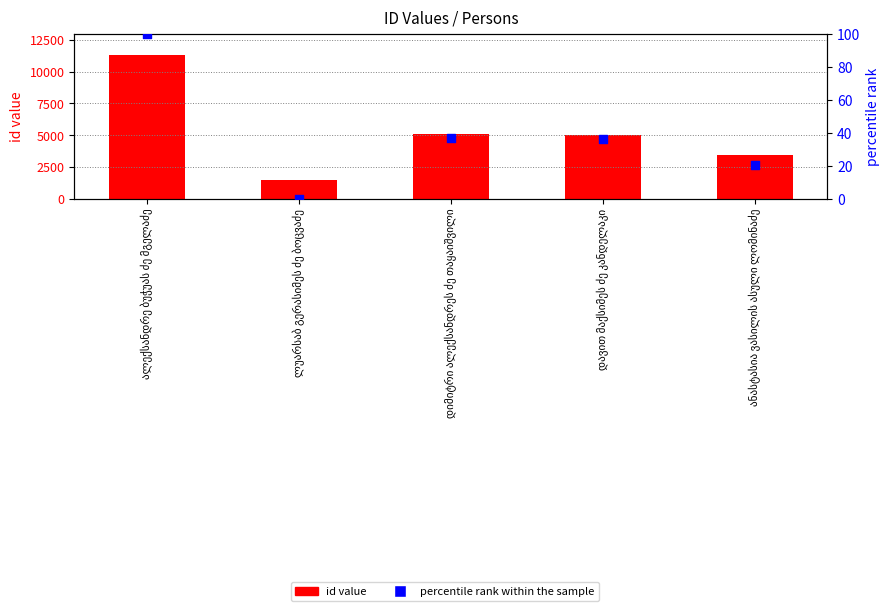

Which series contains the lowest Y value?

percentile rank within the sample